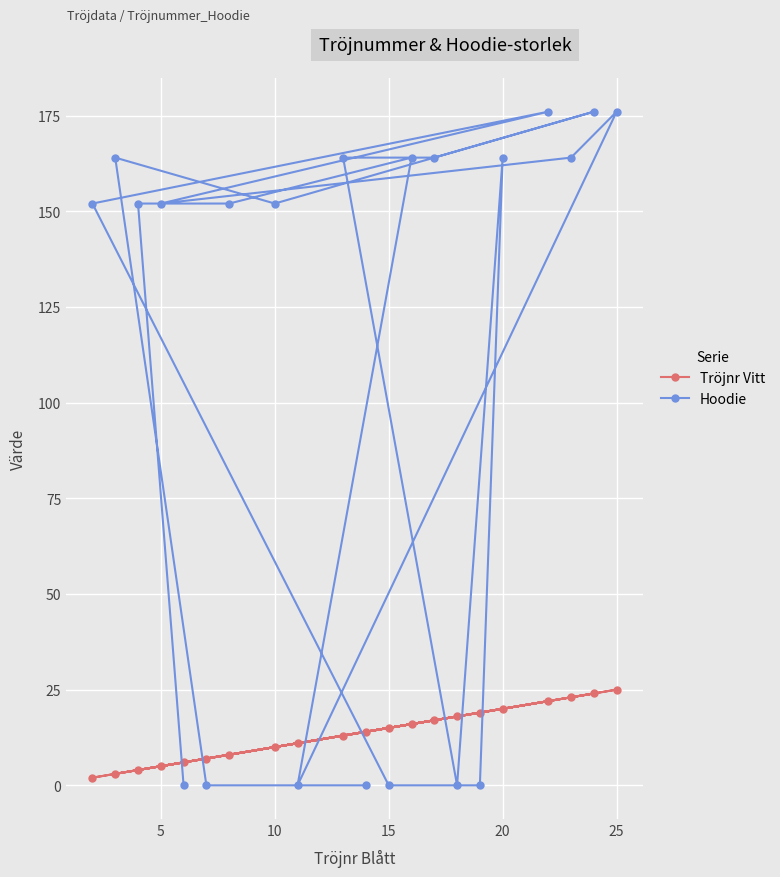

What is the difference between the maximum and second lowest values in the Tröjnr Vitt series?

22